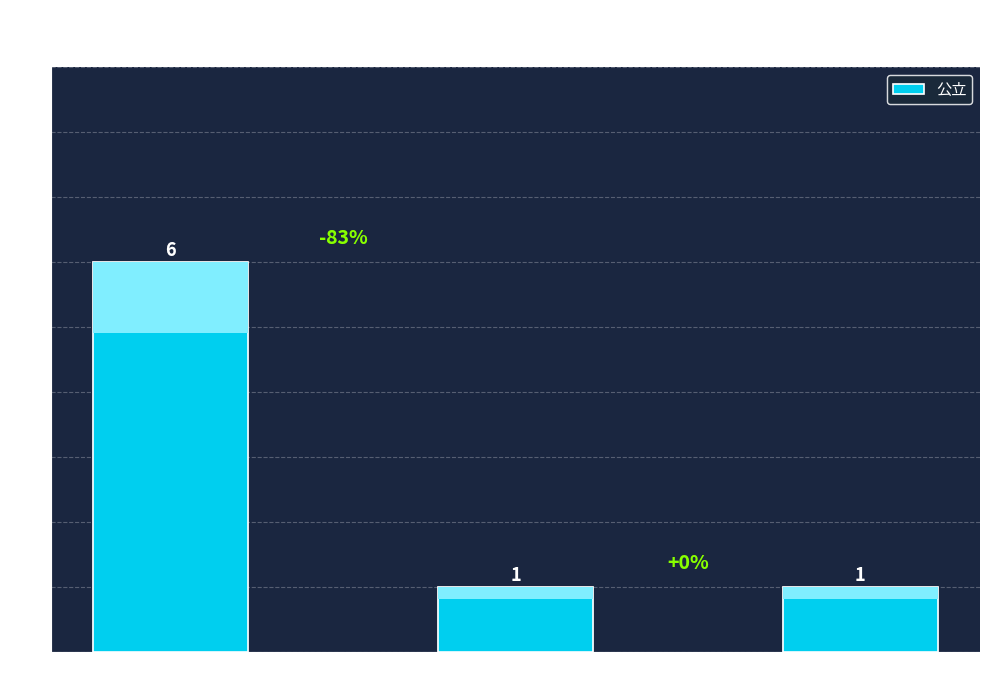

What is the value of the 2nd bar from the left?

1